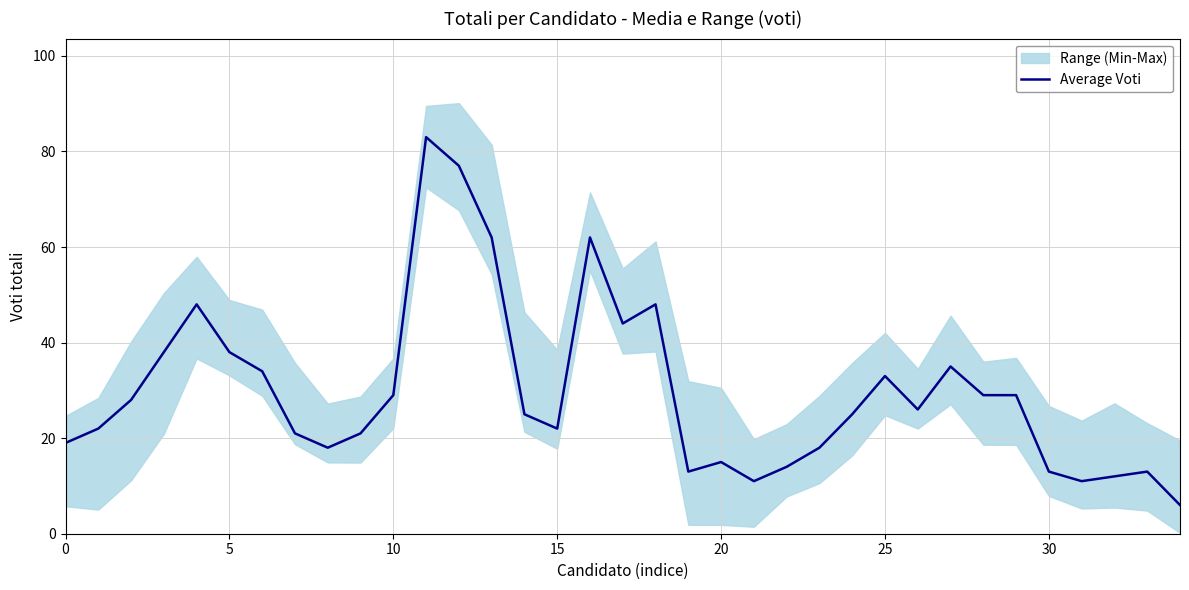

Is this an area chart (filled region under the line)?

No